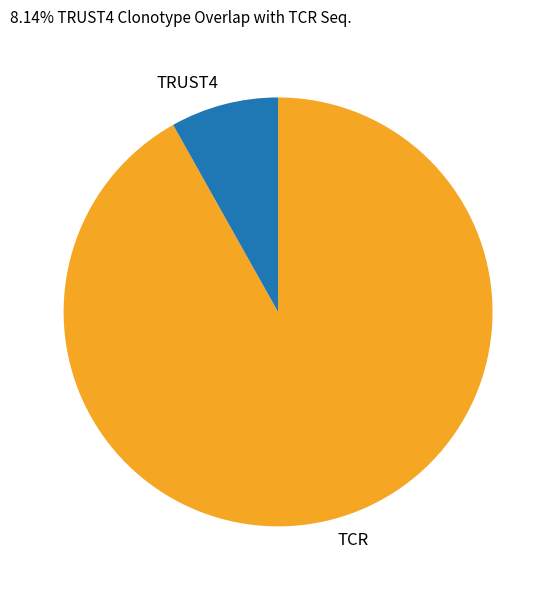

Is there any slice that represents more than half of the pie?

Yes